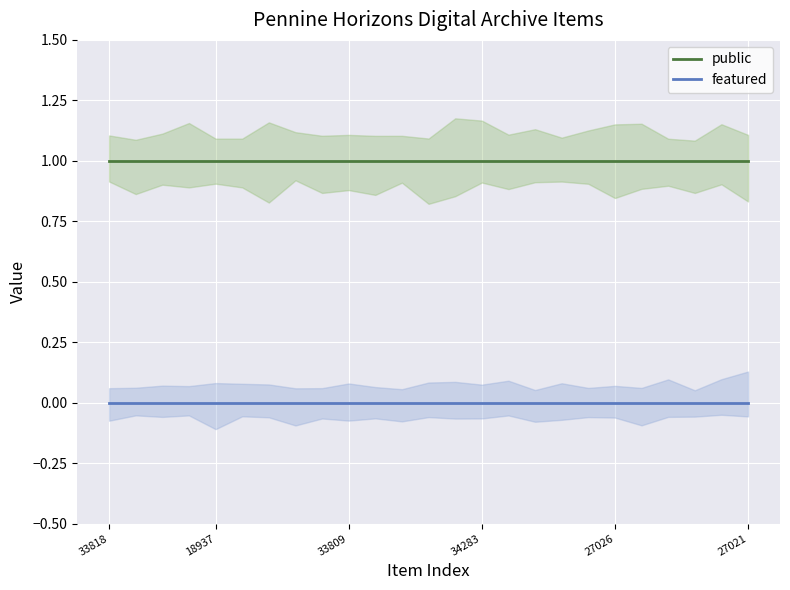

The value of public at 8 is 1. True or false?

False